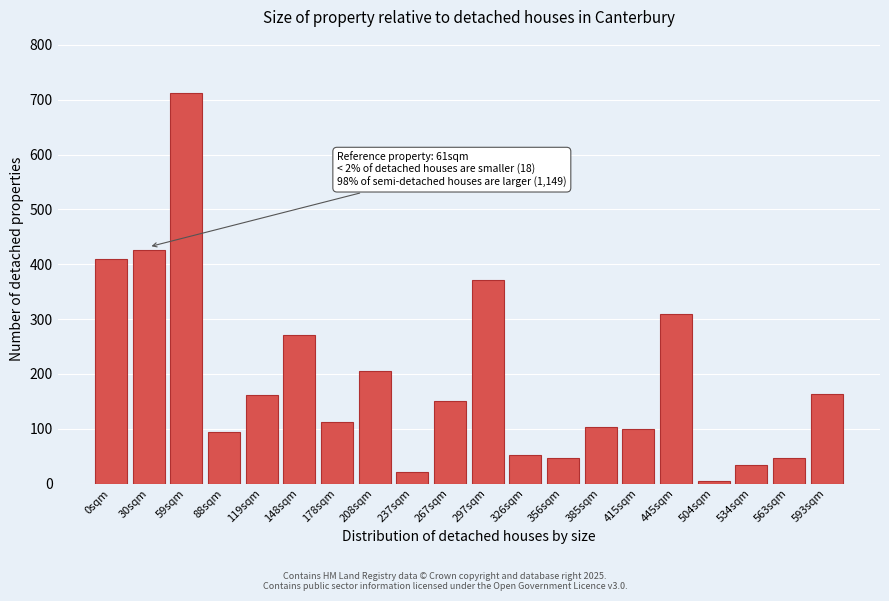

Which category has the highest value across all series?

59sqm